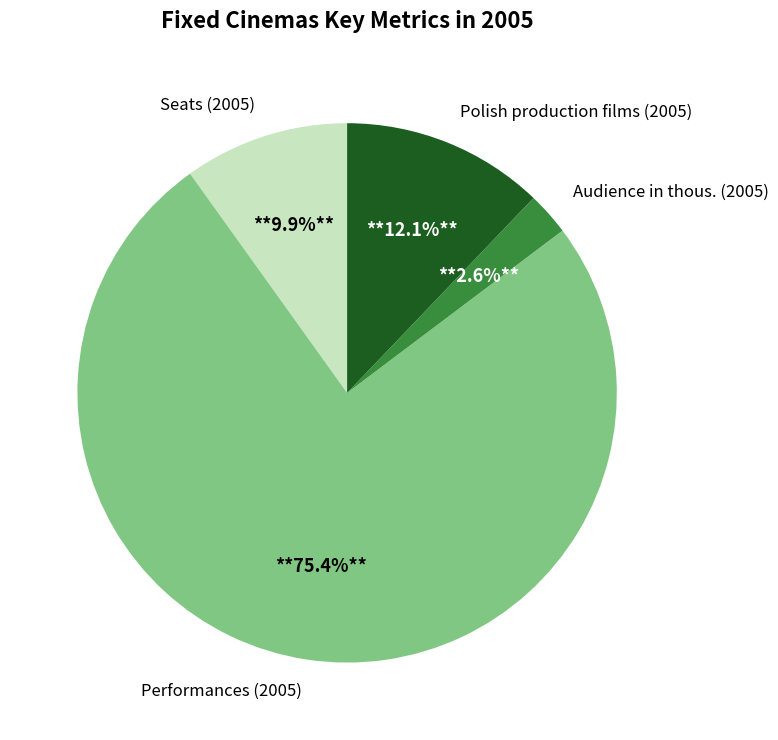

Which has a higher value, Audience in thous. (2005) or Performances (2005)?

Performances (2005)